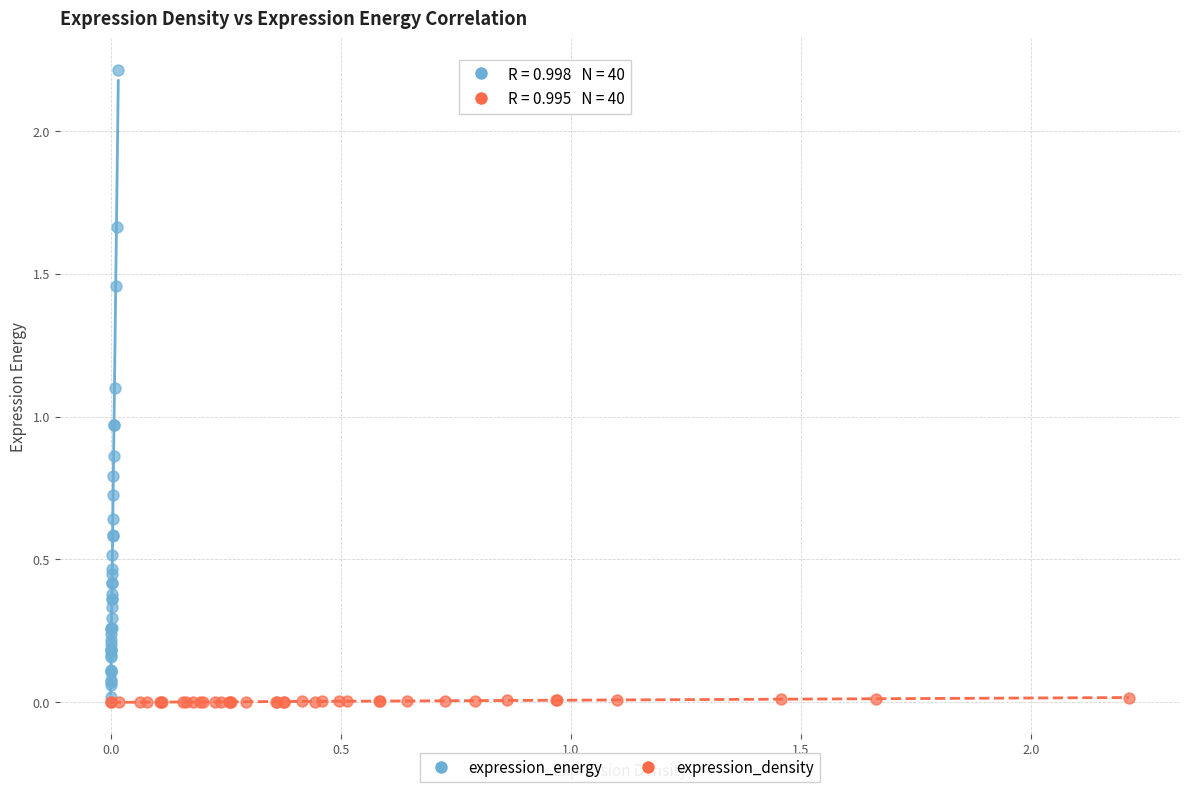

What are all the series names shown in the legend?

expression_energy, expression_density